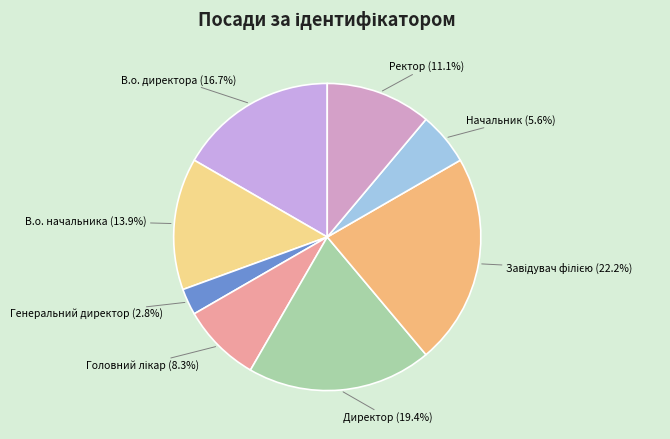

Which slice is the smallest?

Генеральний директор